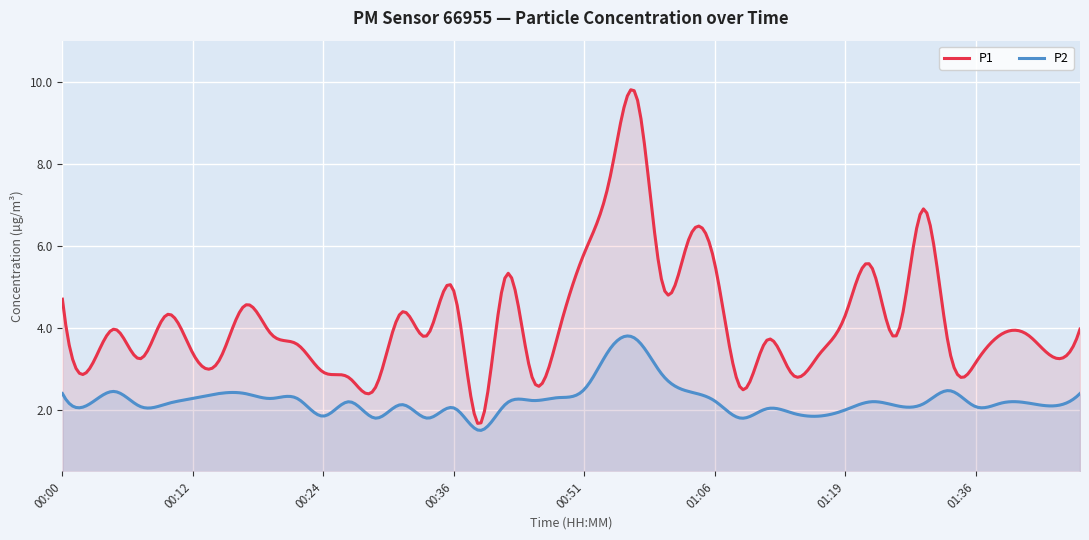

True or false: P2 and P1 cross at least once.

False